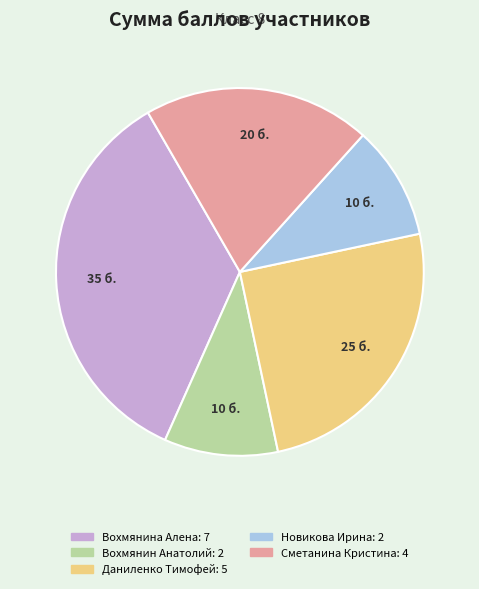

Is the sum of Даниленко Тимофей and Сметанина Кристина greater than half?

No